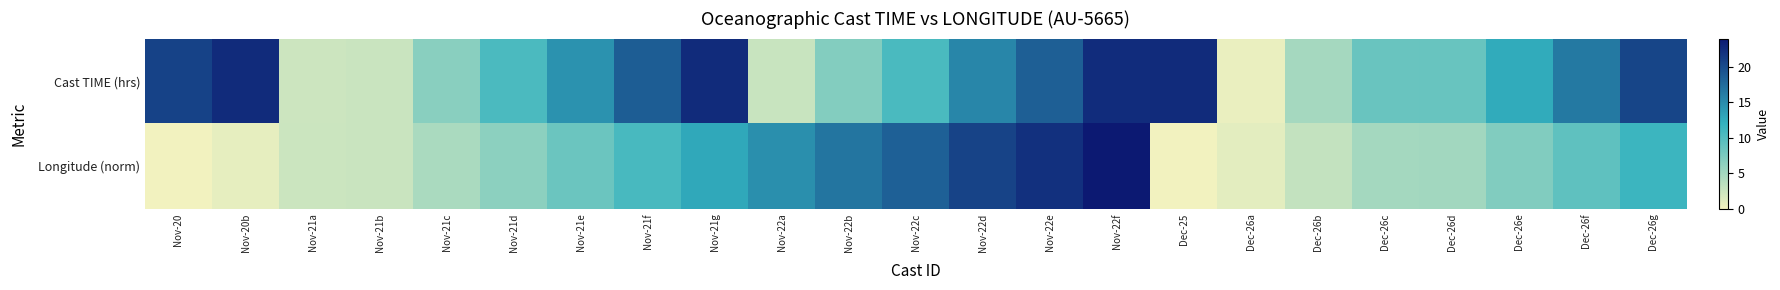

Which series has the widest spread of values?

Longitude (norm)